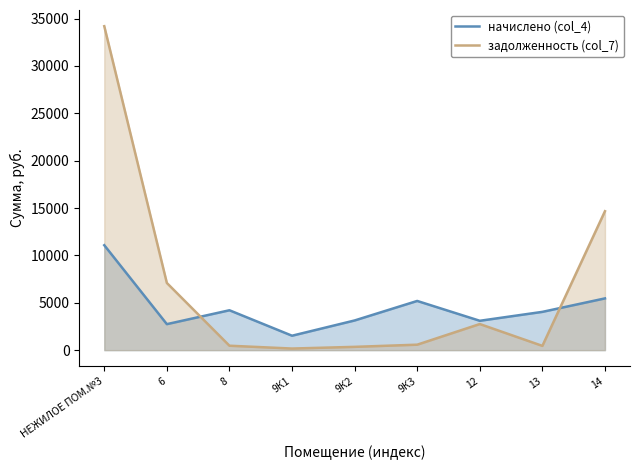

What is the smallest value displayed?

169.3